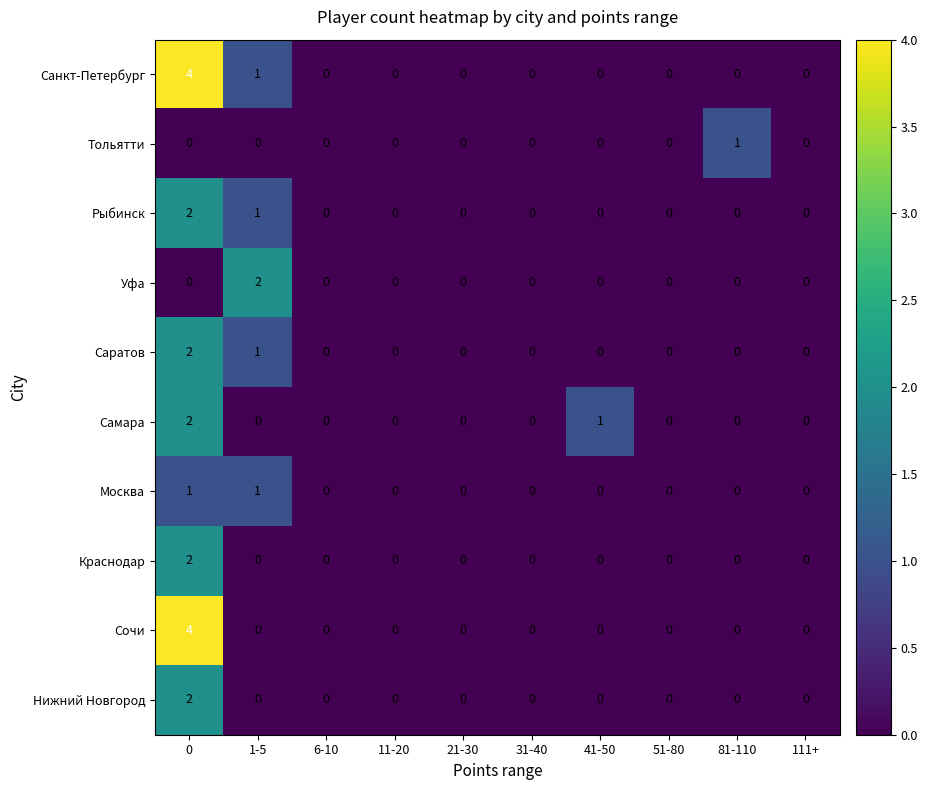

The Нижний Новгород series shows -1 at 6-10. True or false?

False